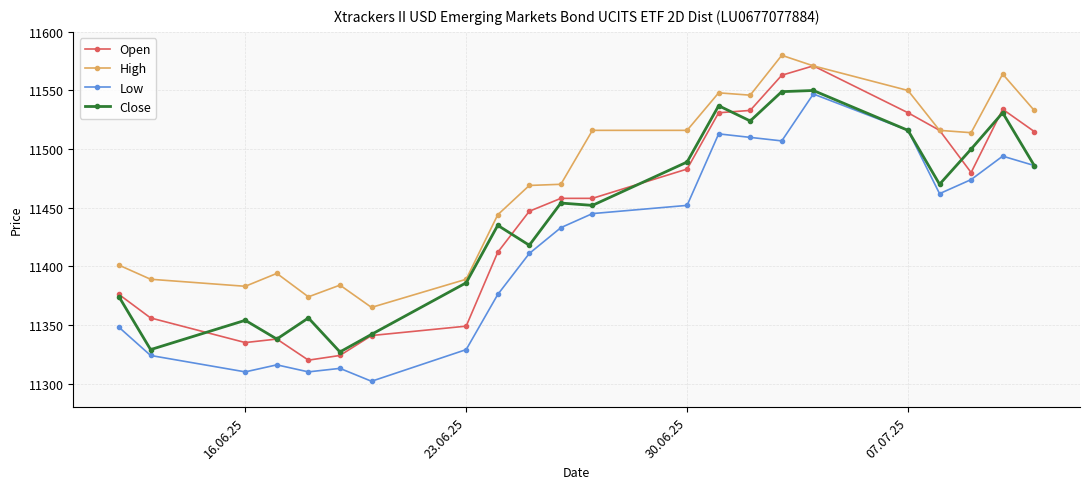

At how many categories does at least one series exceed 11428?

14